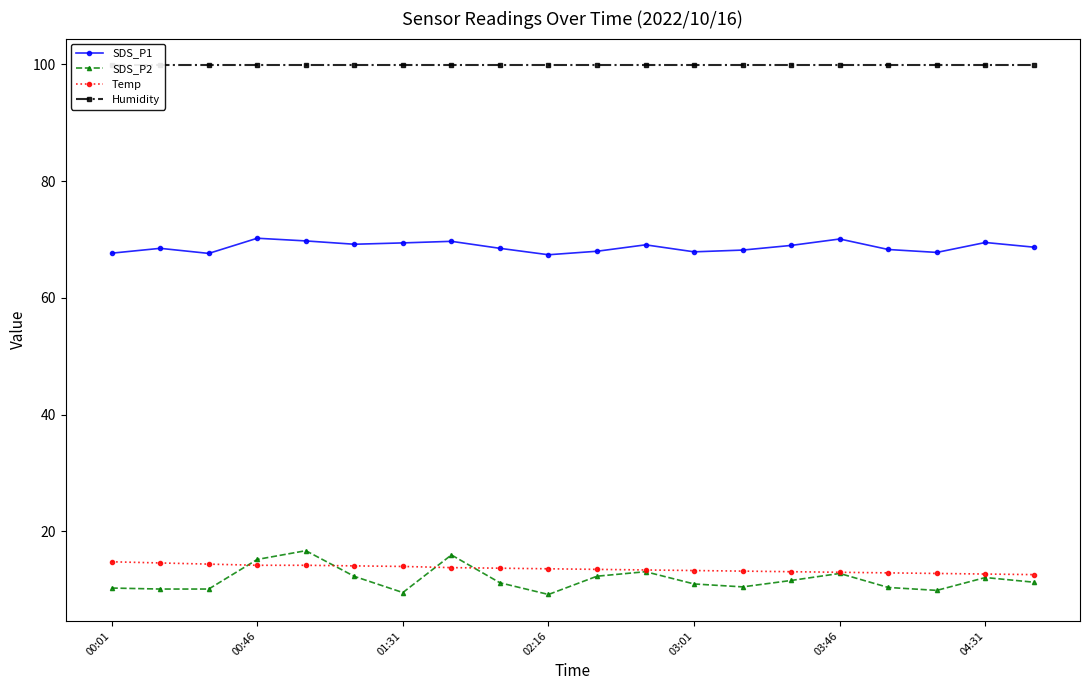

The Temp series shows 4.1 at 19. True or false?

False